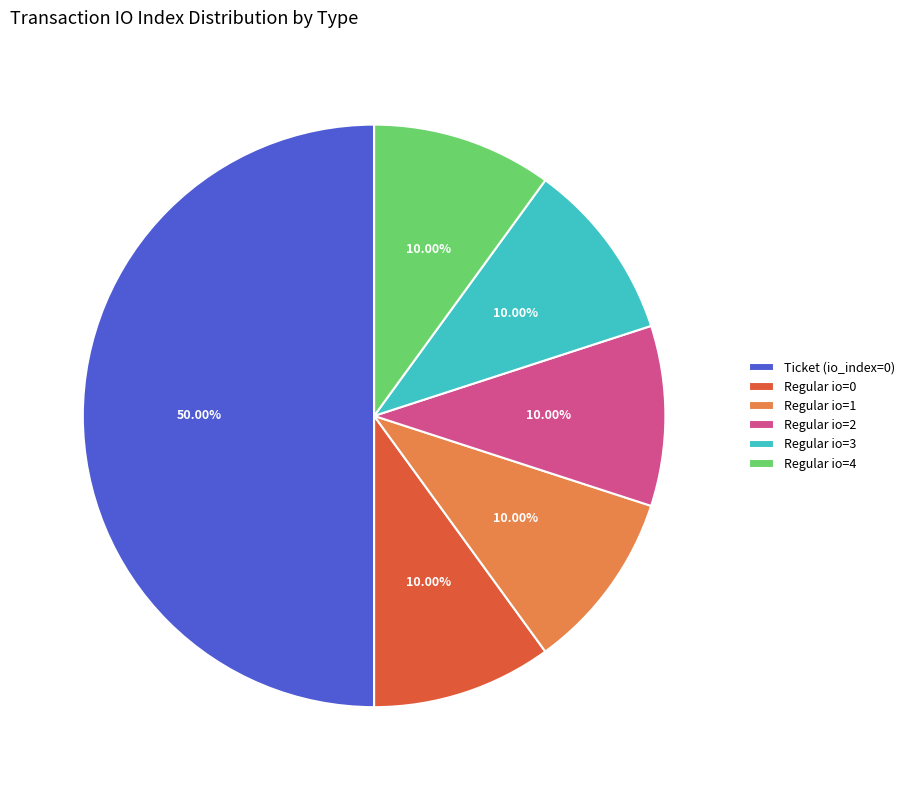

Does Regular io=2 represent more than half of the total?

No